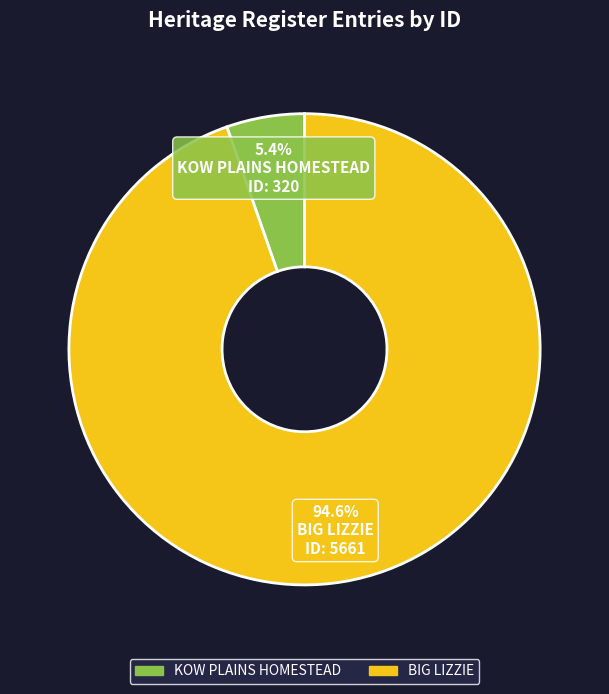

To the nearest percent, what is the average slice percentage?

50%